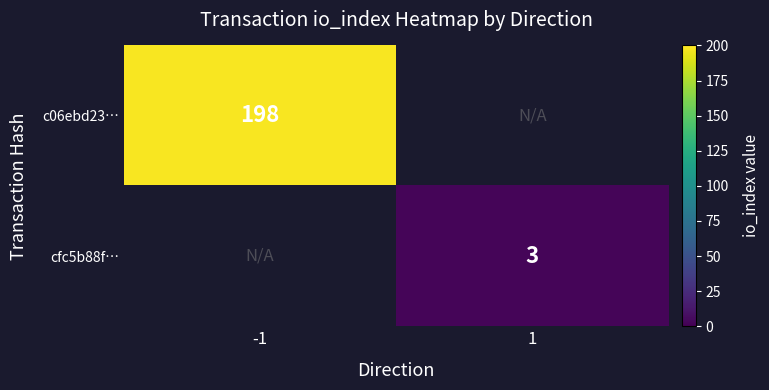

Is it true that c06ebd23… equals 338 at -1?

False